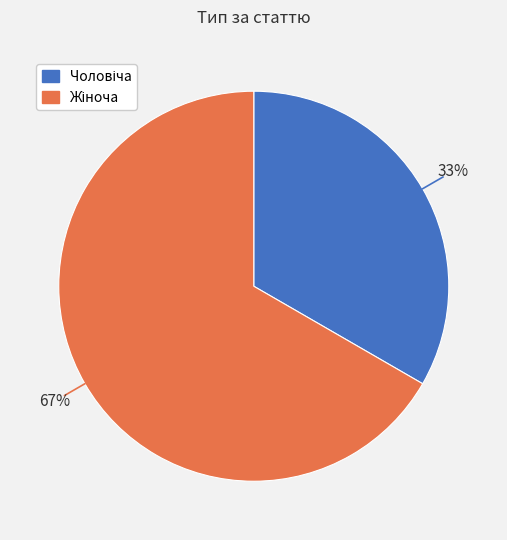

To the nearest percent, what is the average slice percentage?

50%